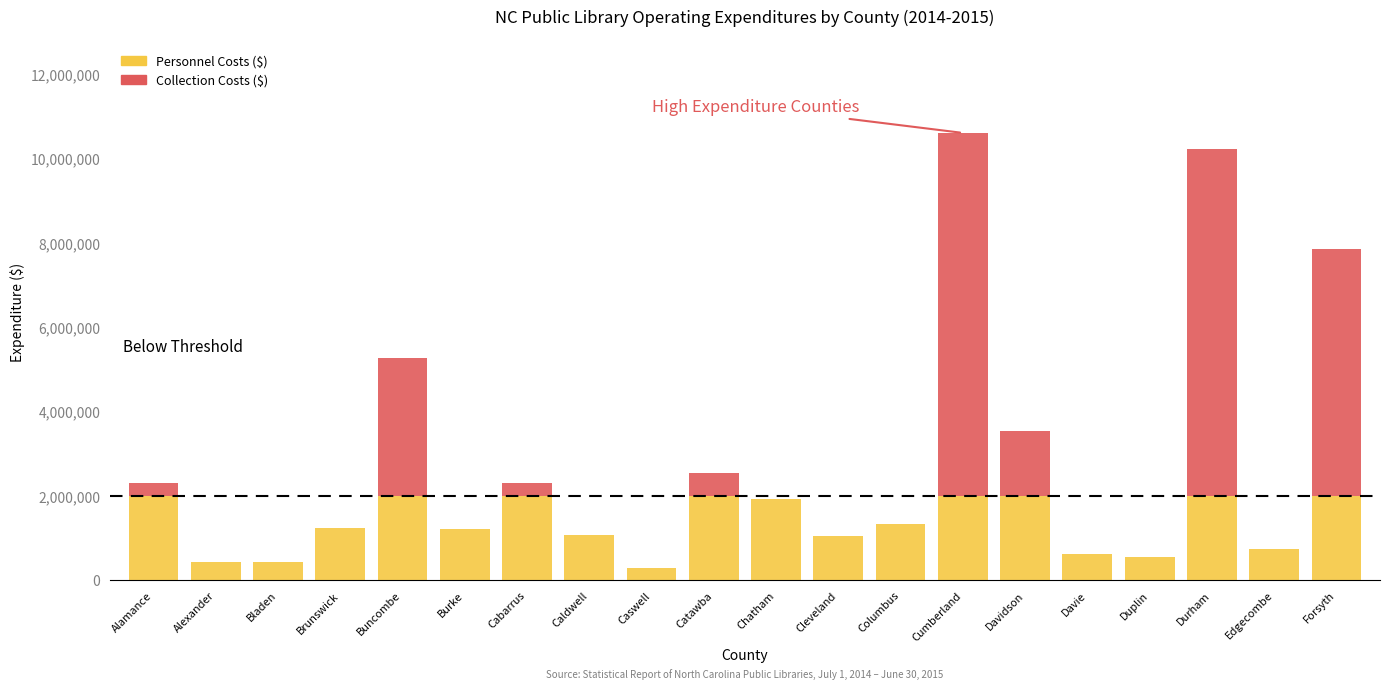

What is the sum of all Personnel Costs ($) values?

26883203